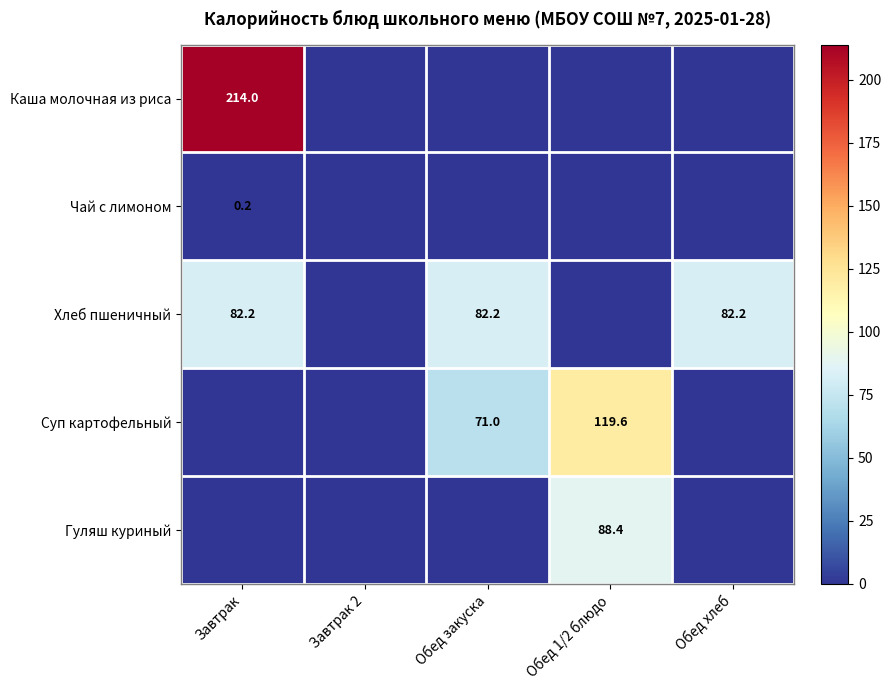

How many data points does each series have?

5